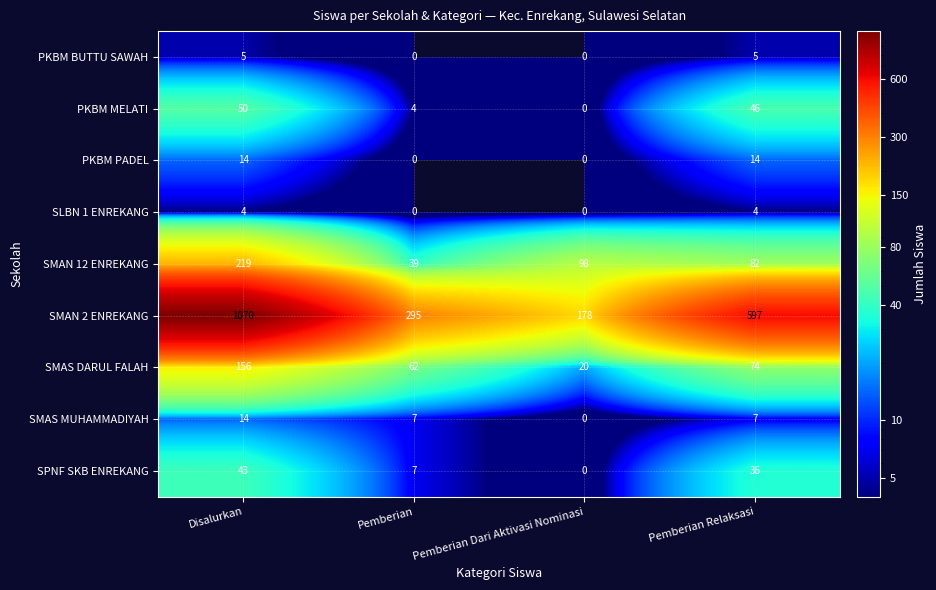

How many SLBN 1 ENREKANG values are between 0 and 4?

4